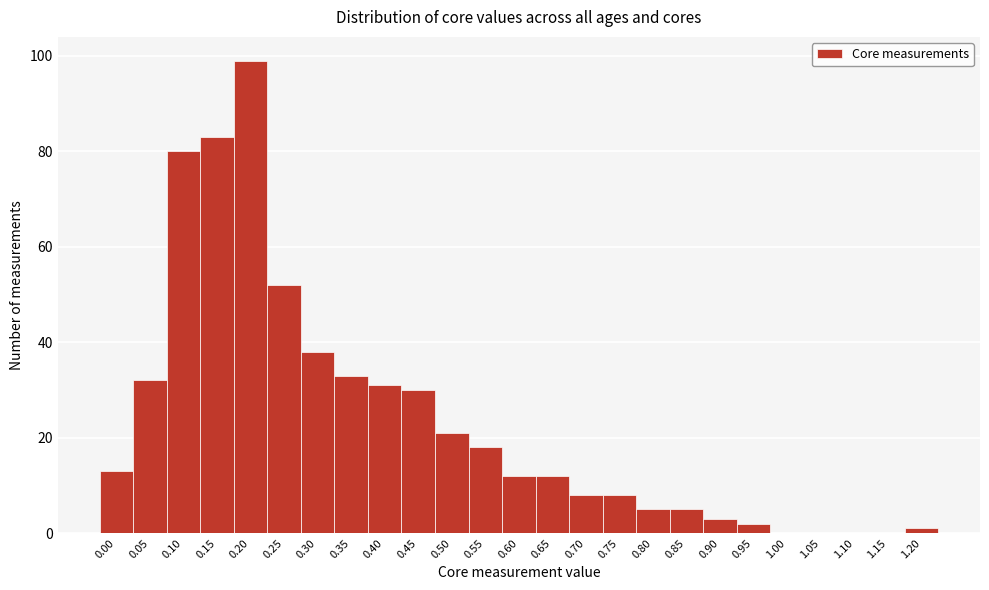

Reading left to right, what are all the values shown in this chart?

0.00=13	0.05=32	0.10=80	0.15=83	0.20=99	0.25=52	0.30=38	0.35=33	0.40=31	0.45=30	0.50=21	0.55=18	0.60=12	0.65=12	0.70=8	0.75=8	0.80=5	0.85=5	0.90=3	0.95=2	1.00=0	1.05=0	1.10=0	1.15=0	1.20=1